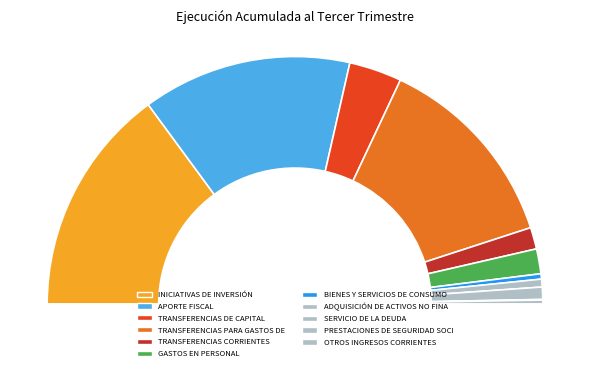

What is the smallest slice in the pie chart?

PRESTACIONES DE SEGURIDAD SOCIAL